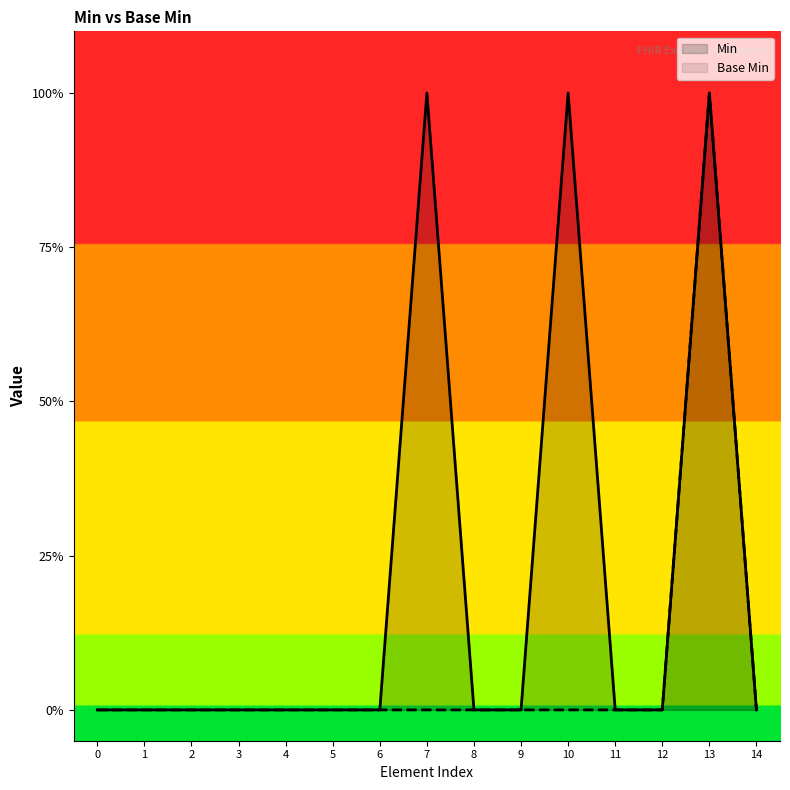

Is the value of Min at 0 greater than the value of Base Min at 11?

No